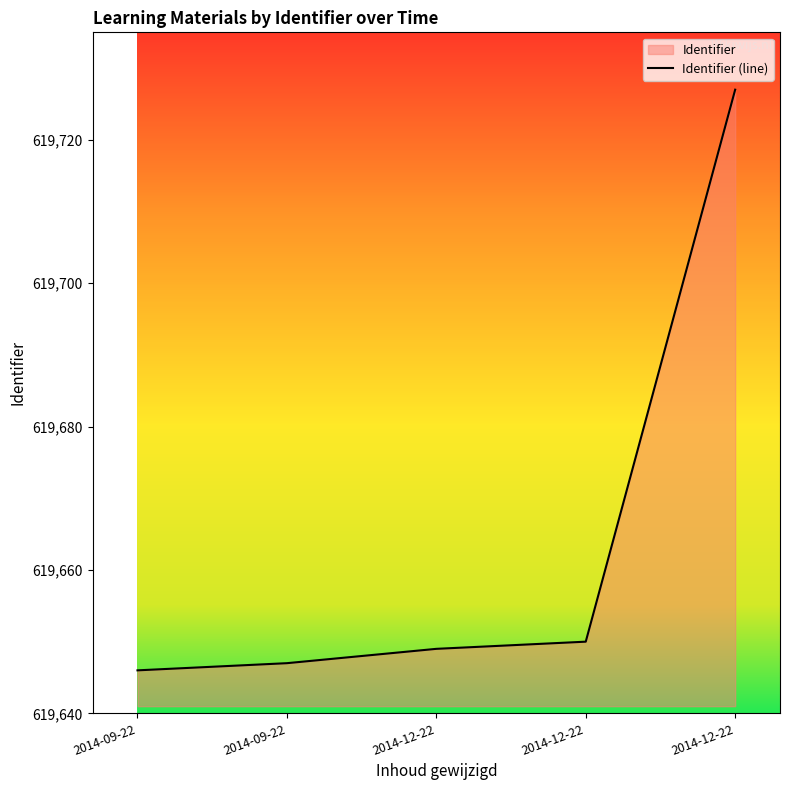

What is the difference between the values at 2014-12-22 and 2014-09-22?

4